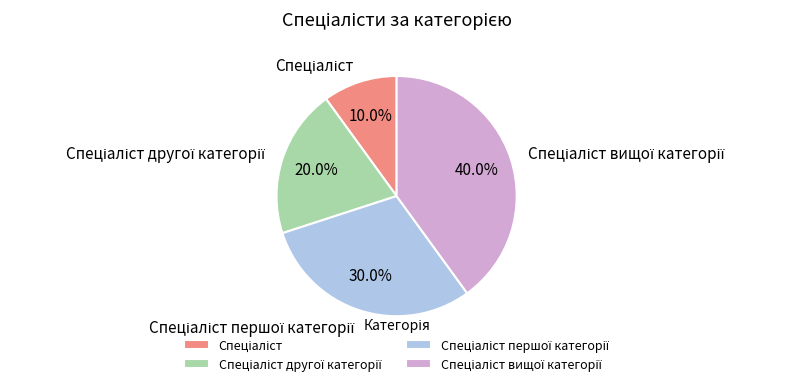

Is there any slice that represents more than half of the pie?

No